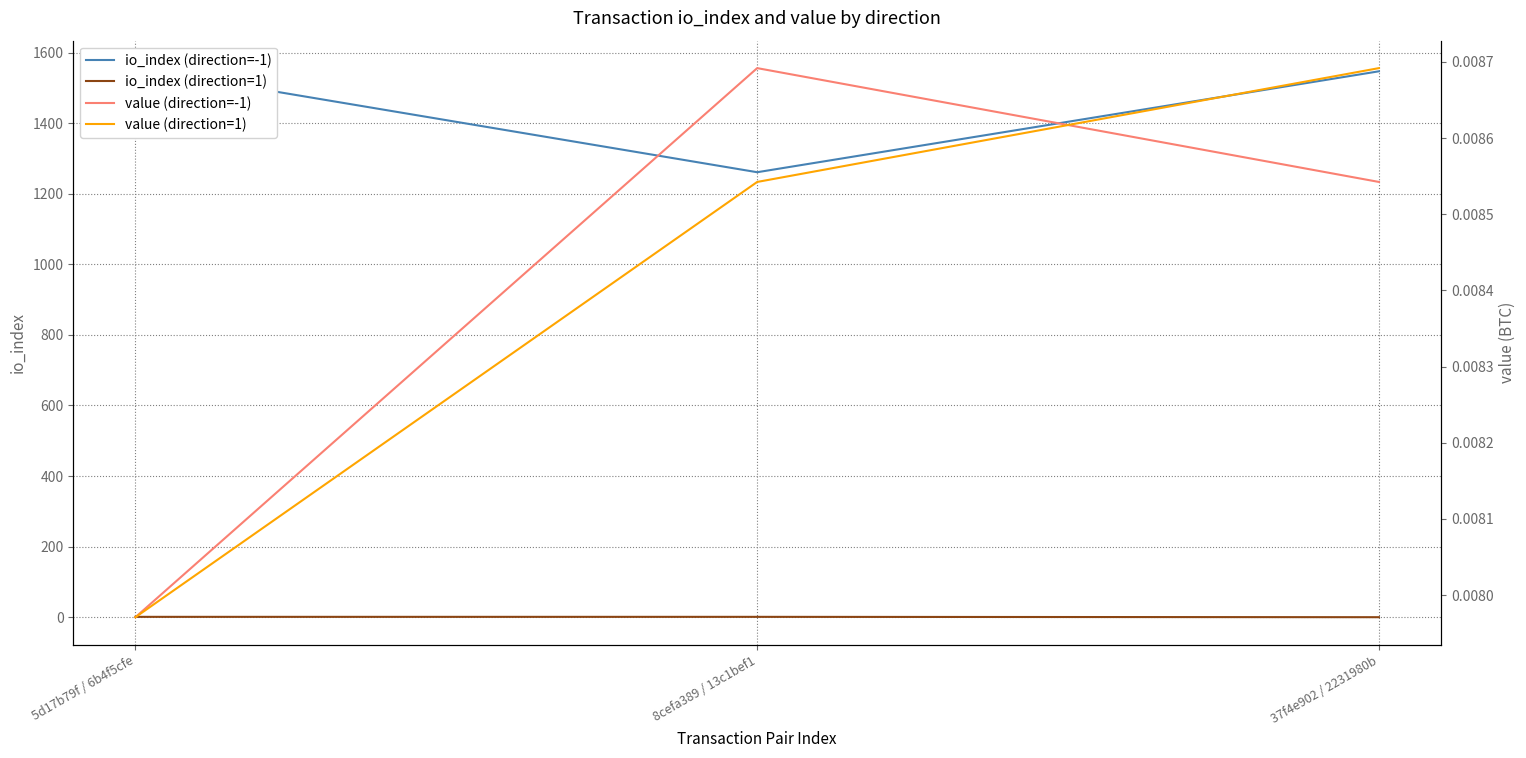

At which category does the chart reach its peak across all series?

5d17b79f / 6b4f5cfe